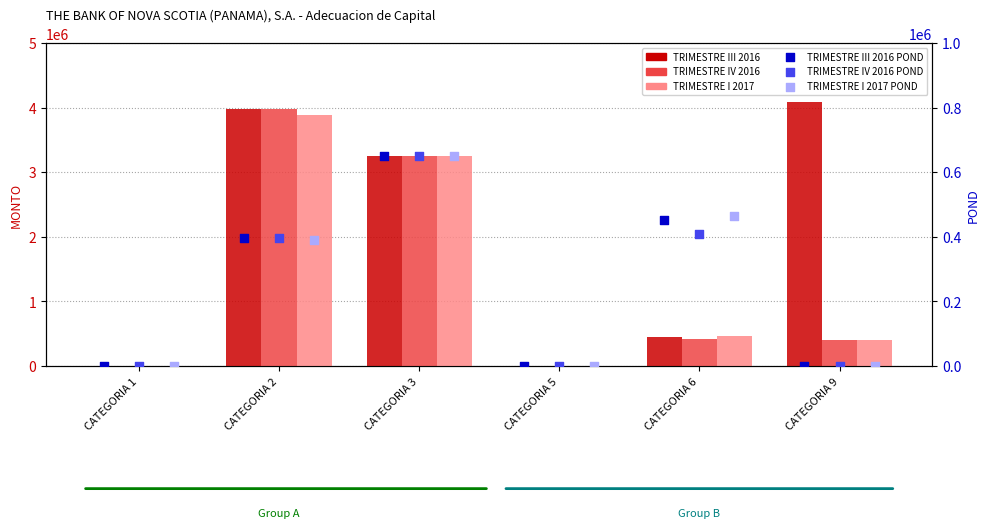

At which category is the sum across all series the highest?

CATEGORIA 2